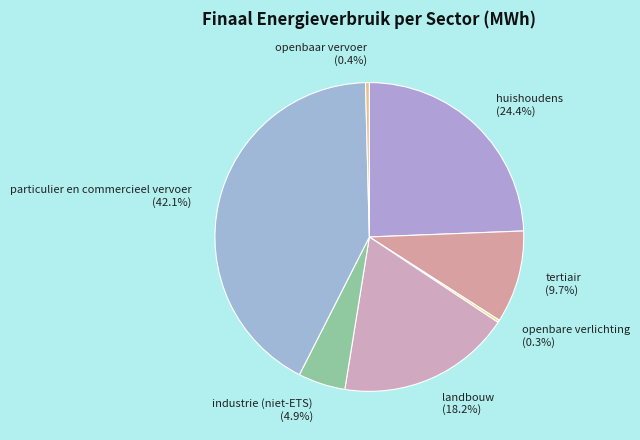

Which slice is the largest?

particulier en commercieel vervoer